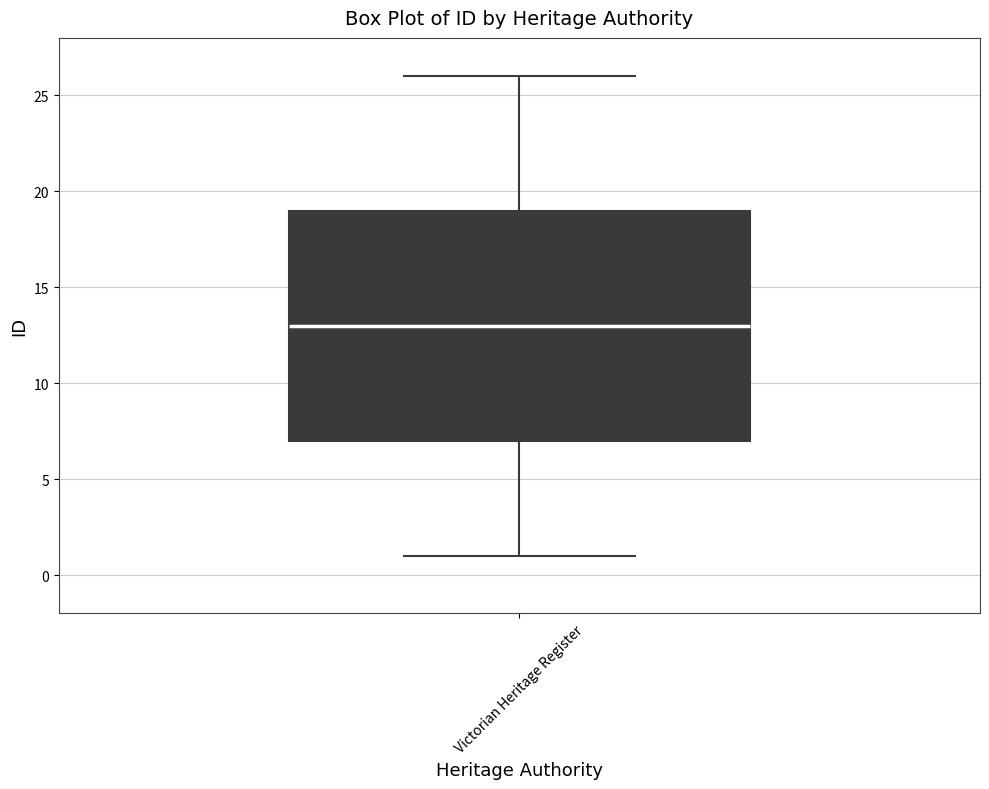

Transcribe this box plot: give where the median line is, the range the box spans, and where the two whiskers end, as read against the y-axis. The values are not printed on the chart, so give them approximately, as read against the axis.

median 13, box 7 to 19, whiskers 1 to 26